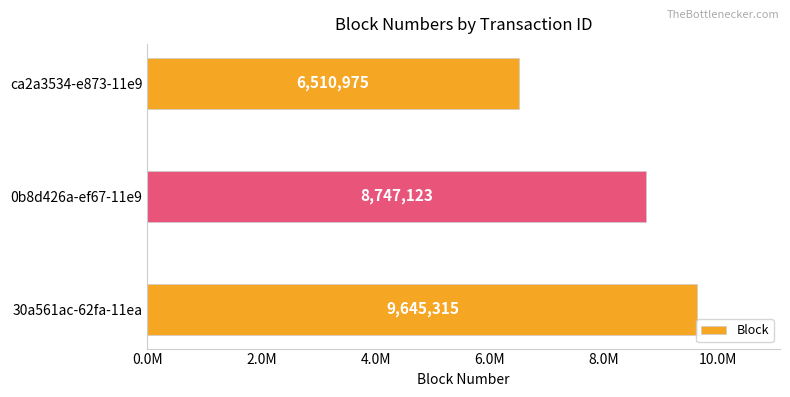

Are the bars horizontal?

Yes